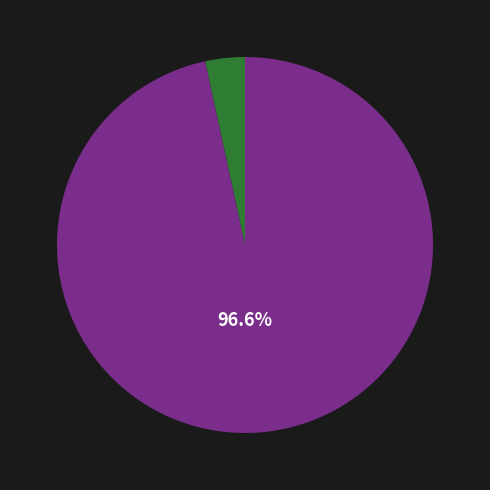

Count the number of slices in the pie.

2